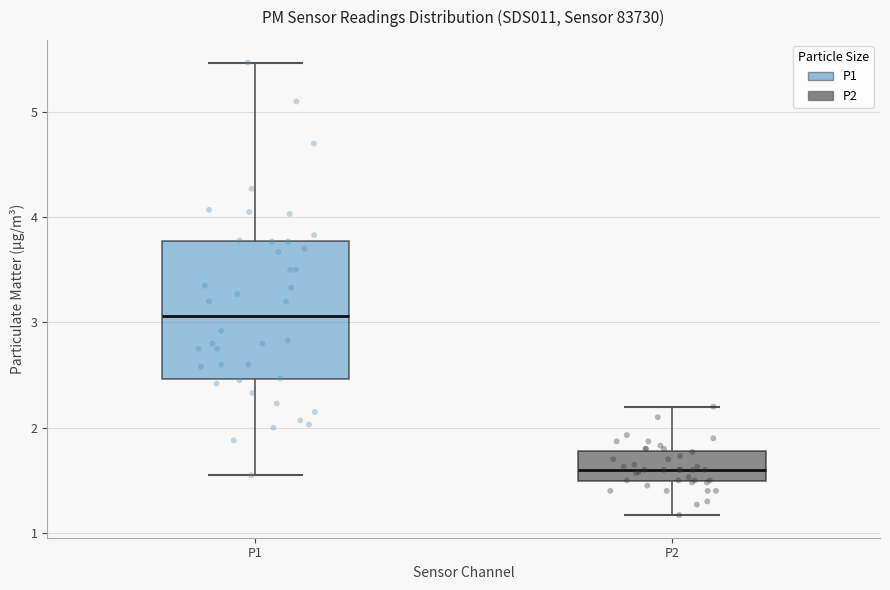

Reading left to right, read every box against the y-axis: the position of its median line, the range the box covers, and the ends of its whiskers. The values are not printed on the chart, so give them approximately, as read against the axis.

P1: median 3.1, box 2.5 to 3.8, whiskers 1.6 to 5.5
P2: median 1.6, box 1.5 to 1.8, whiskers 1.2 to 2.2